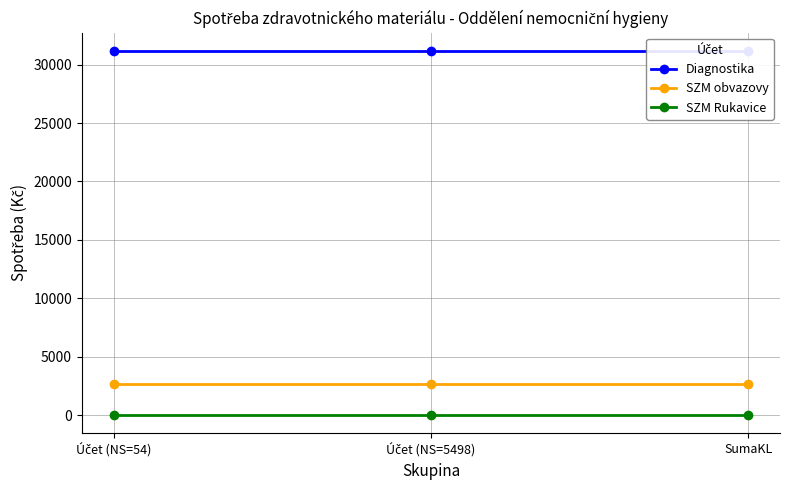

True or false: Diagnostika has a value of 31175.2 at SumaKL.

True